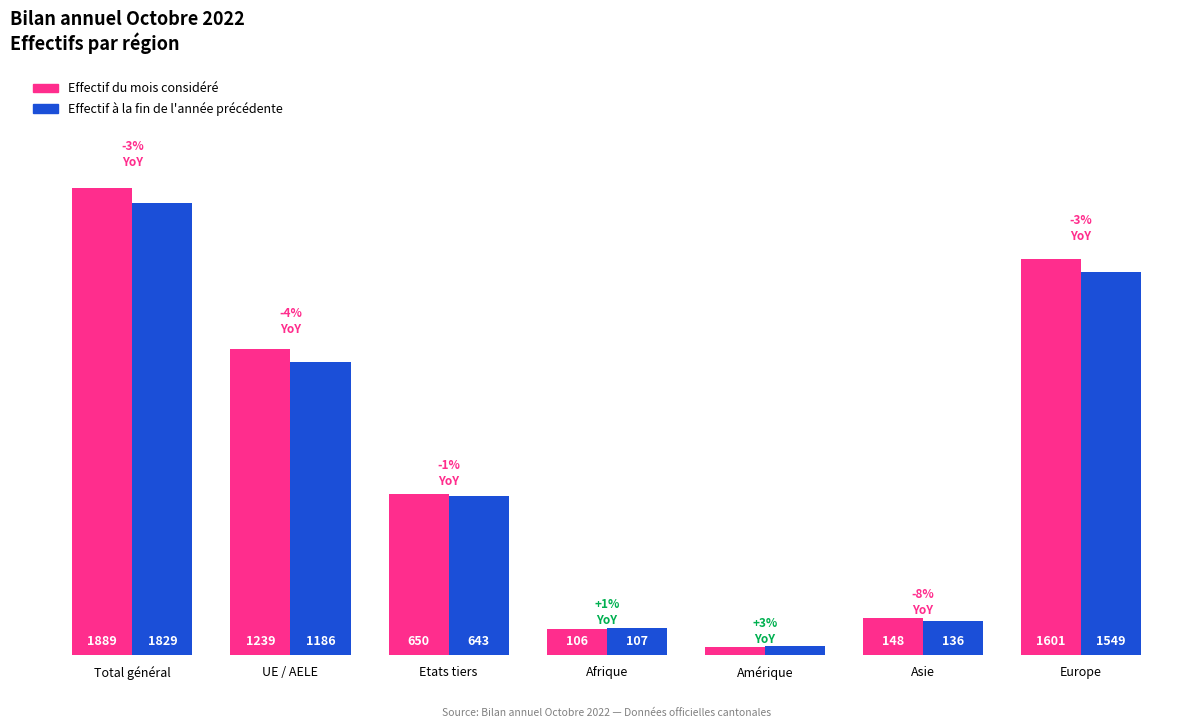

What is the difference between the highest and lowest values at Asie?

12